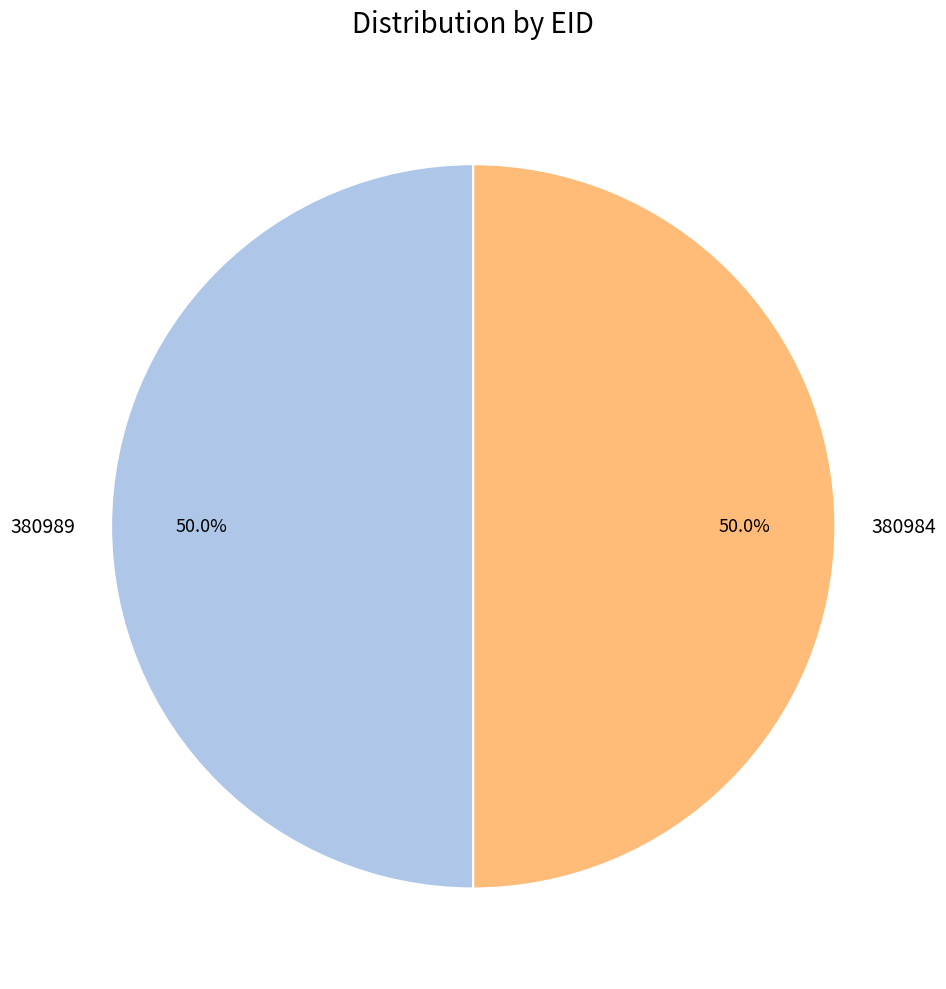

What percentage is the 380984 slice, to the nearest percent?

50%